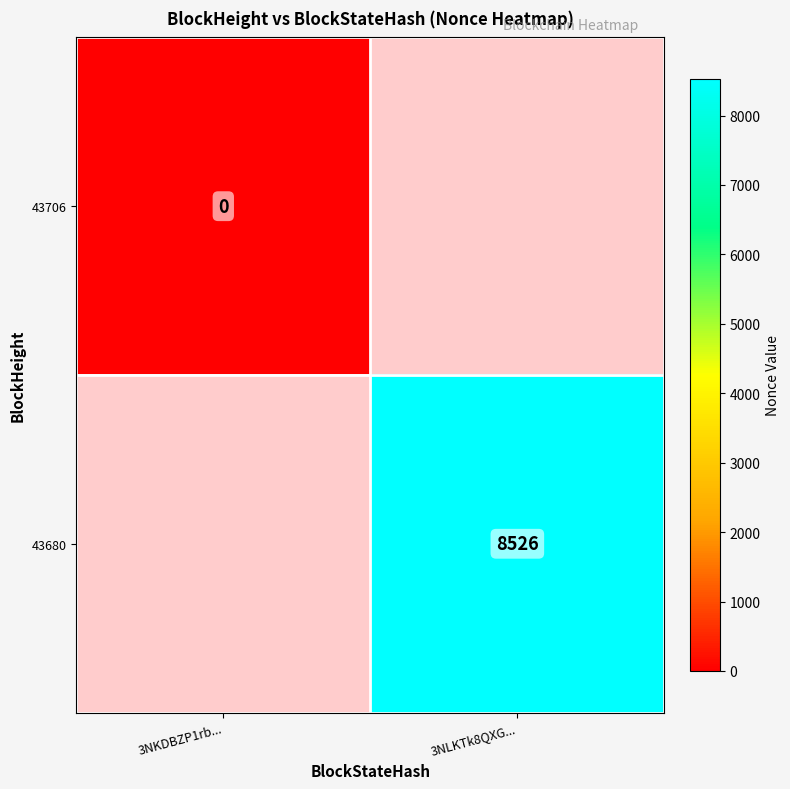

The value of 43680 at 3NLKTk8QXG... is 5059. True or false?

False